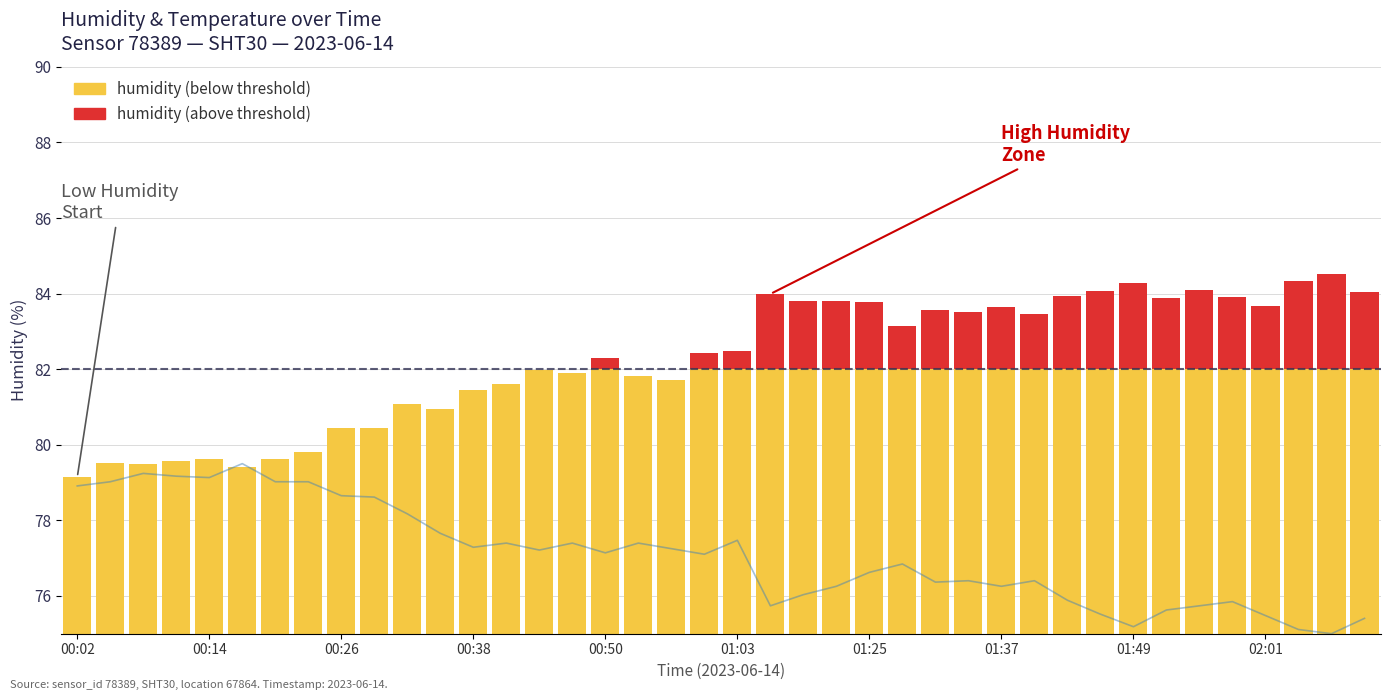

Are the bars horizontal?

No